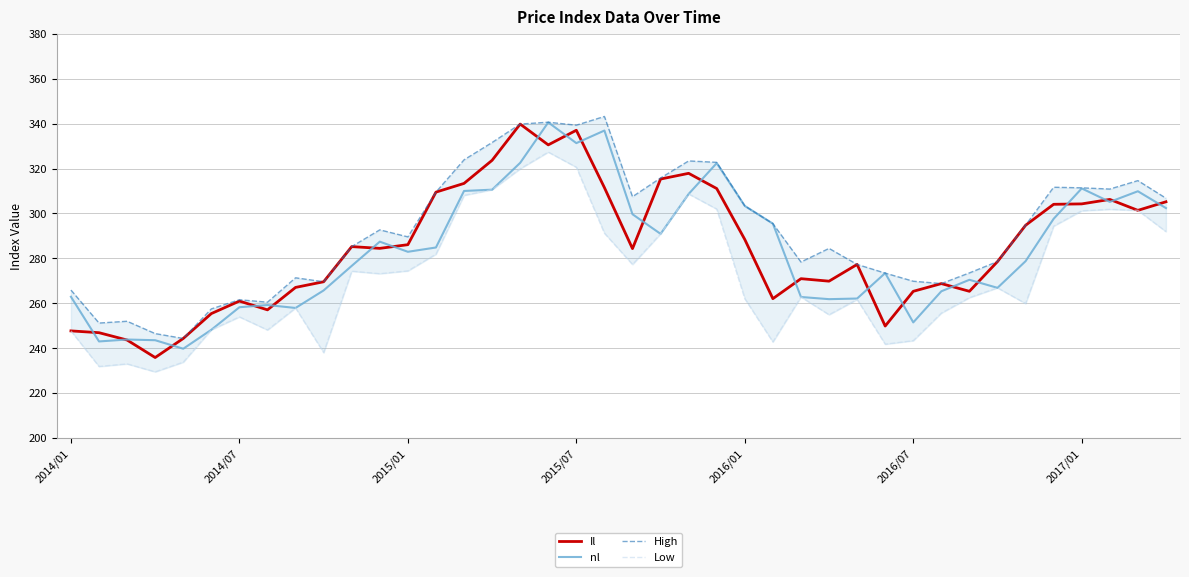

What is the value of the Low point at the 1st from the left?

247.7